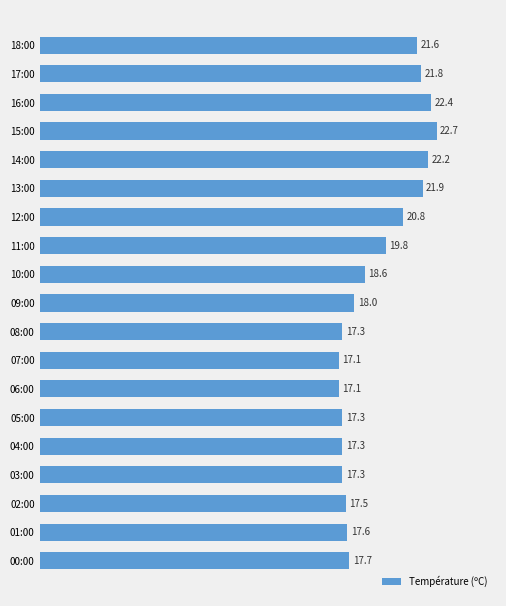

True or false: the data shows 21.6 at 18:00.

True